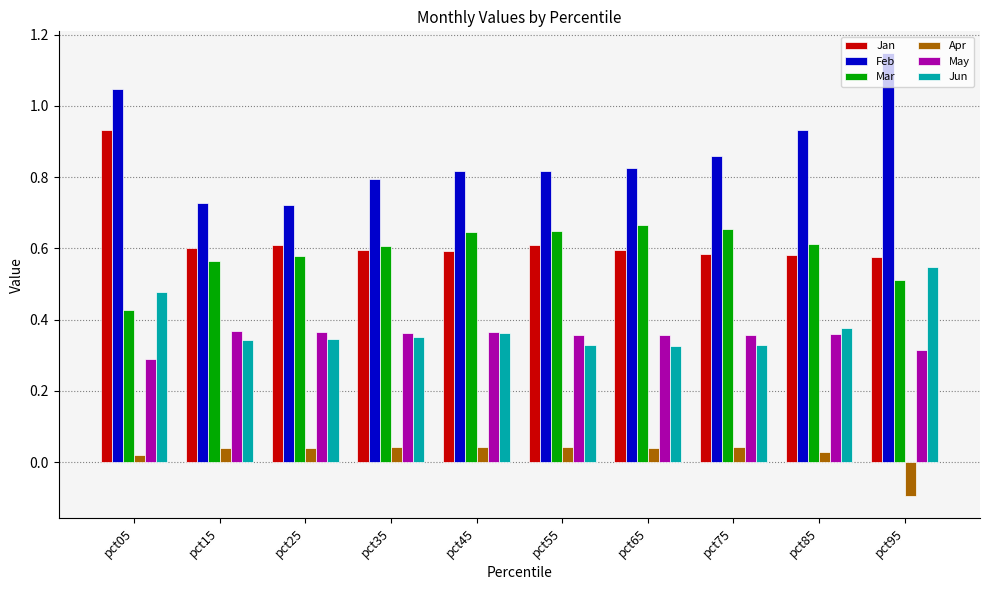

What is the sum of all Apr values?

0.2